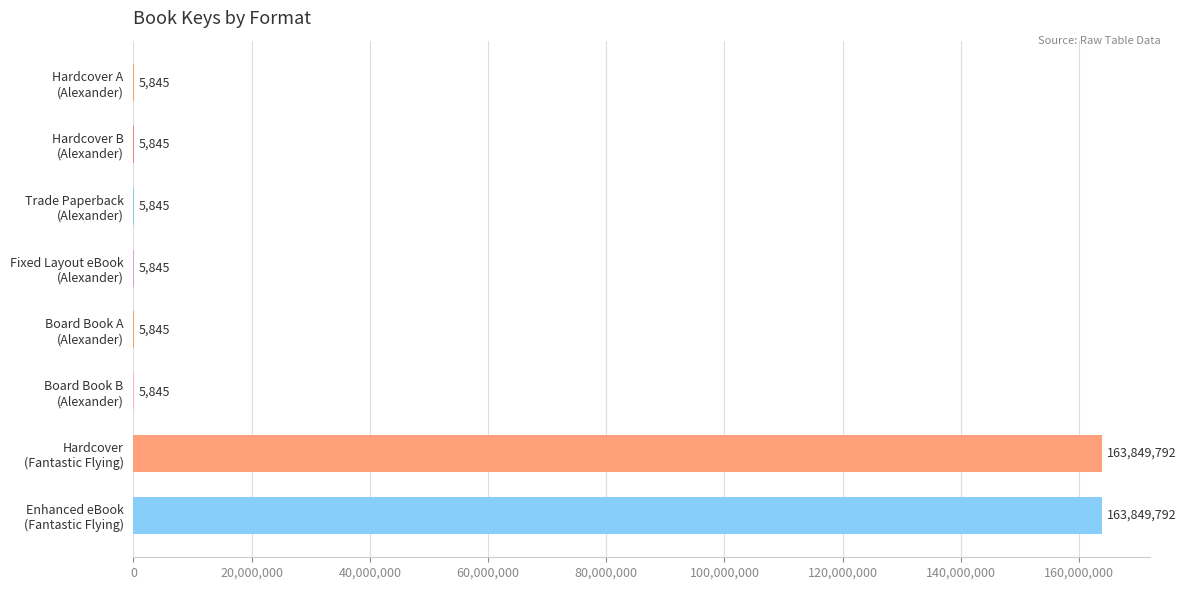

What is the sum of all values?

327734654